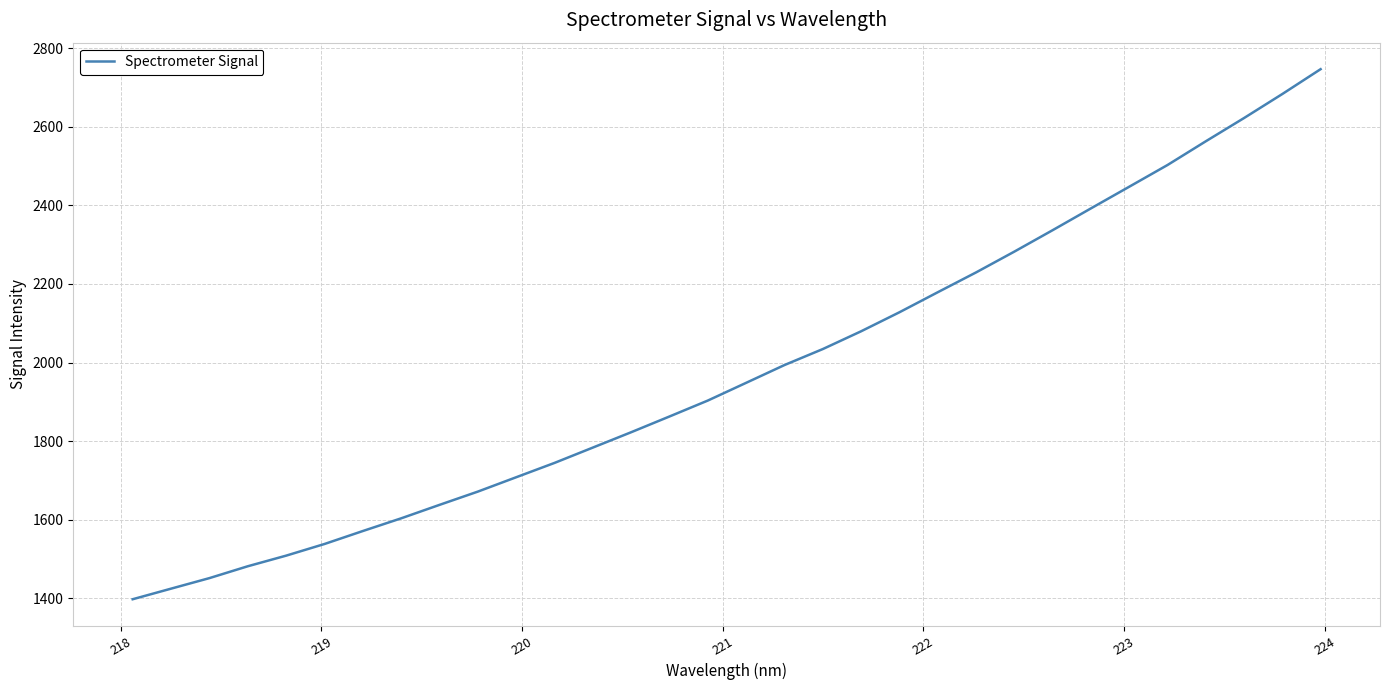

What is the maximum value shown in the chart?

2746.6